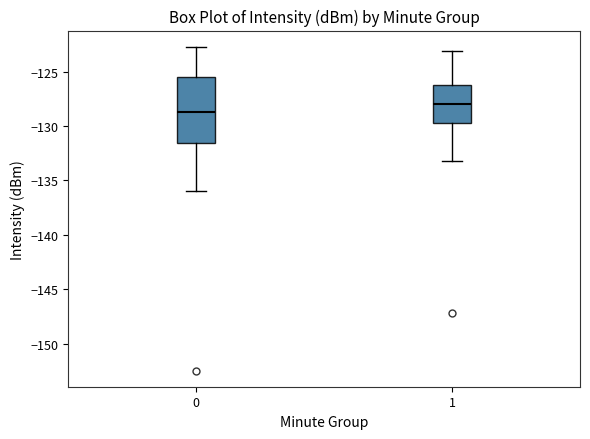

Which box has the lowest median line?

0